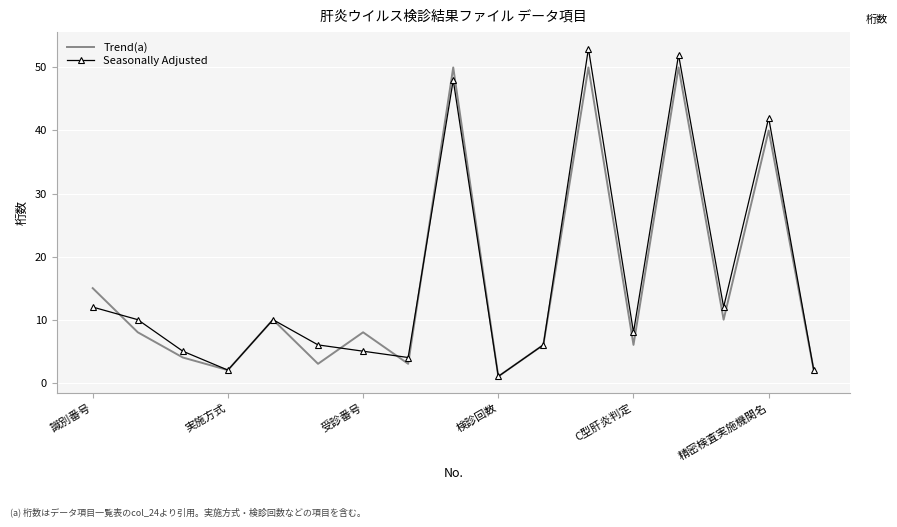

List the series in order of their peak value, highest first.

Seasonally Adjusted, Trend(a)